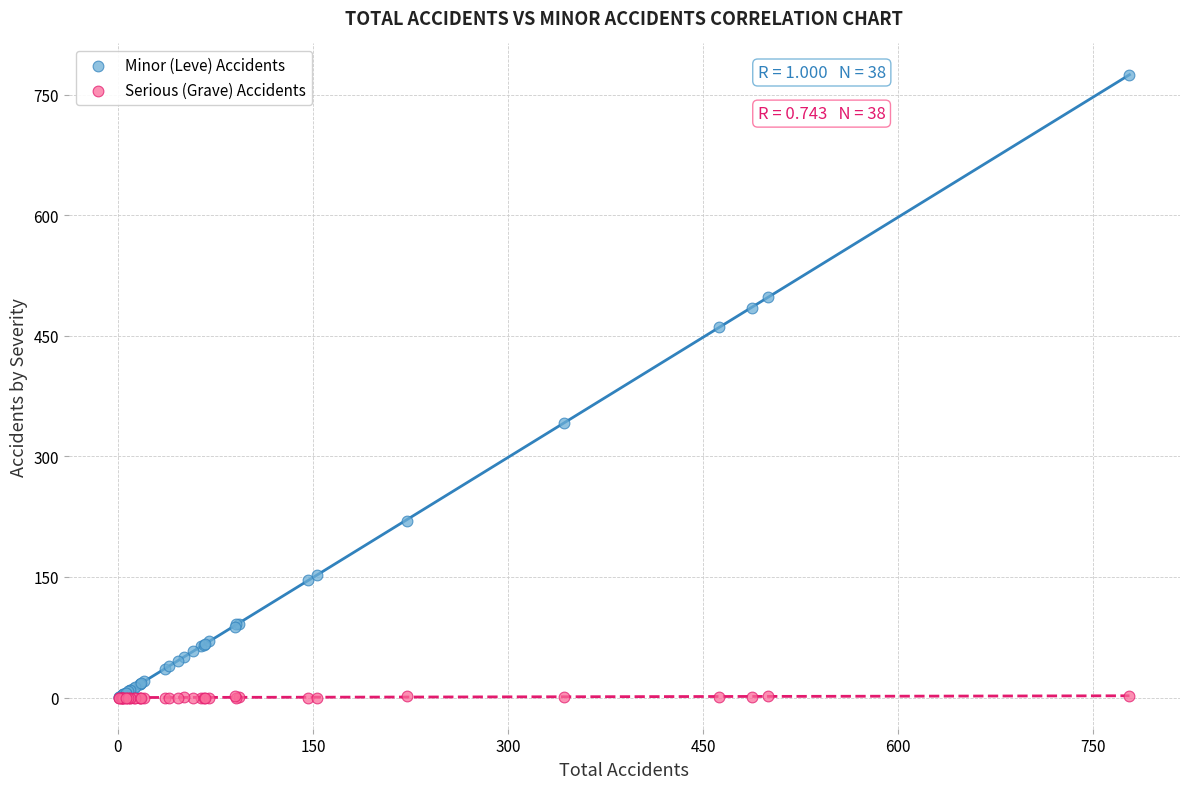

In the Minor (Leve) Accidents series, what Y value is closest to 388?

342